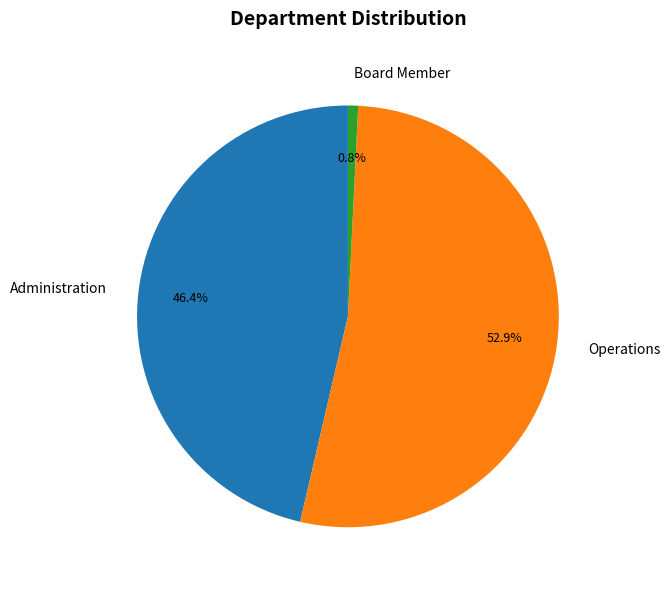

Combined, what portion of the pie is Operations and Board Member?

53.6%